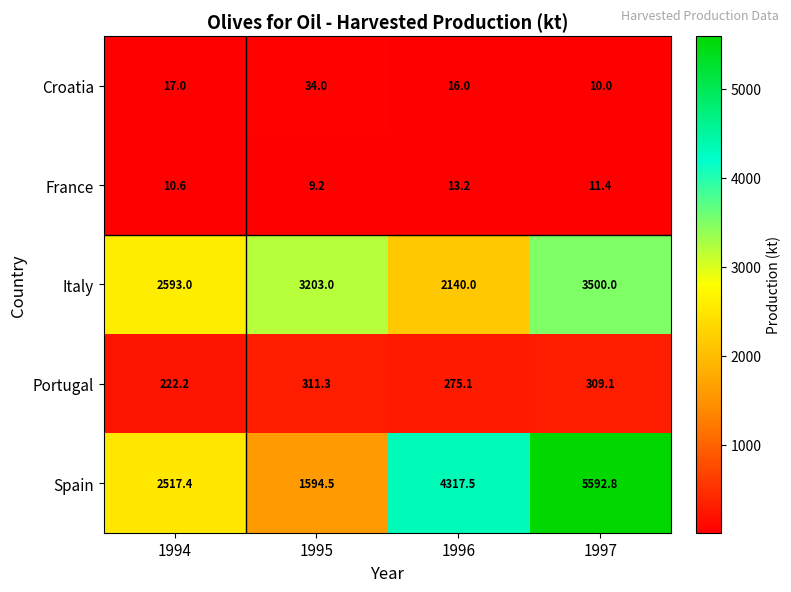

Rank the categories by Italy value from lowest to highest.

1996, 1994, 1995, 1997